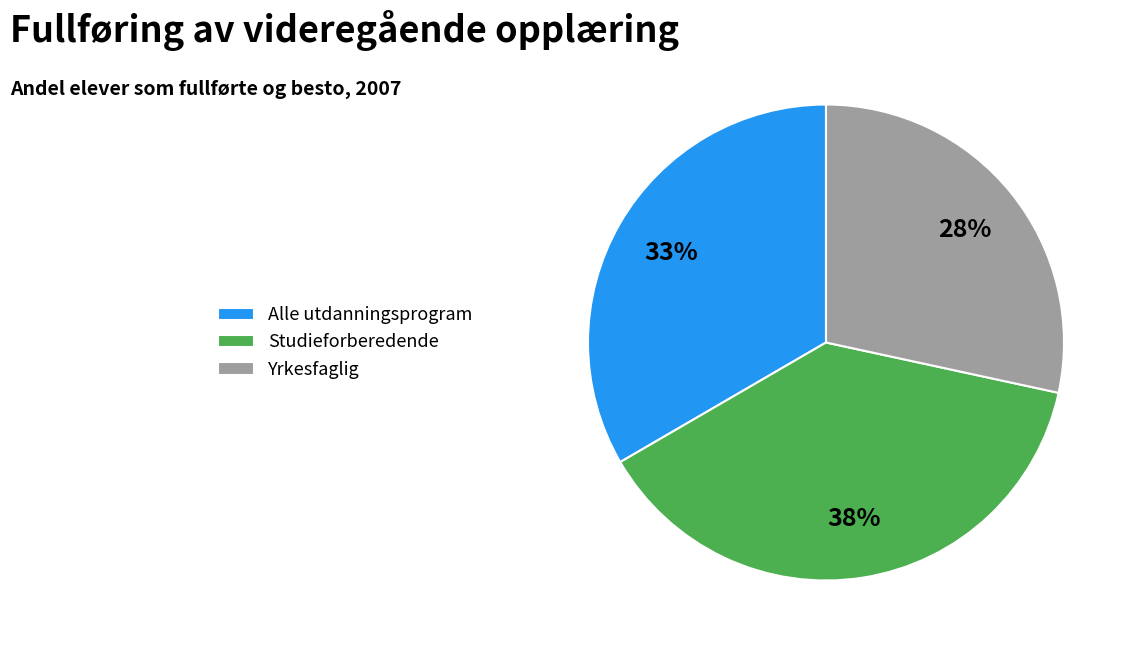

How many segments does this pie chart have?

3